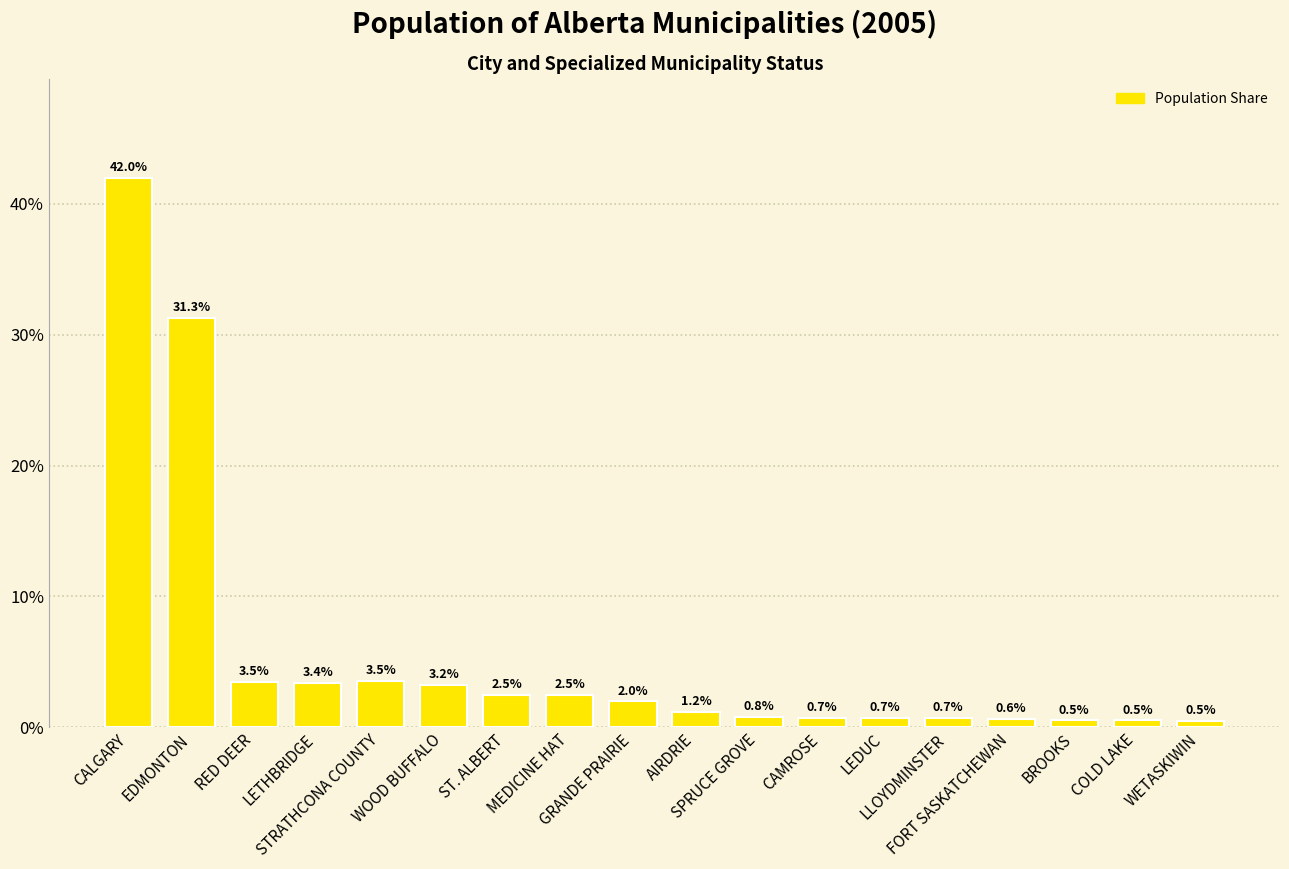

Does the chart contain any negative values?

No